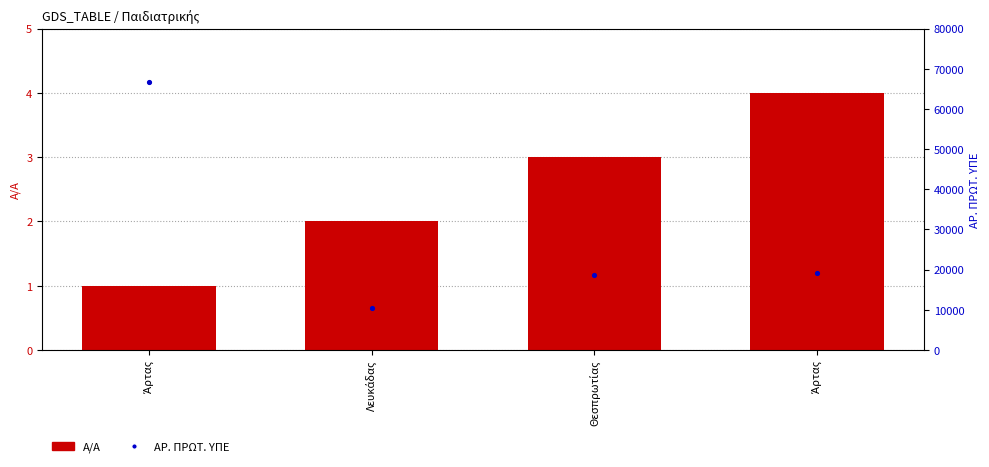

Which series reaches the maximum Y coordinate?

ΑΡ. ΠΡΩΤ. ΥΠΕ